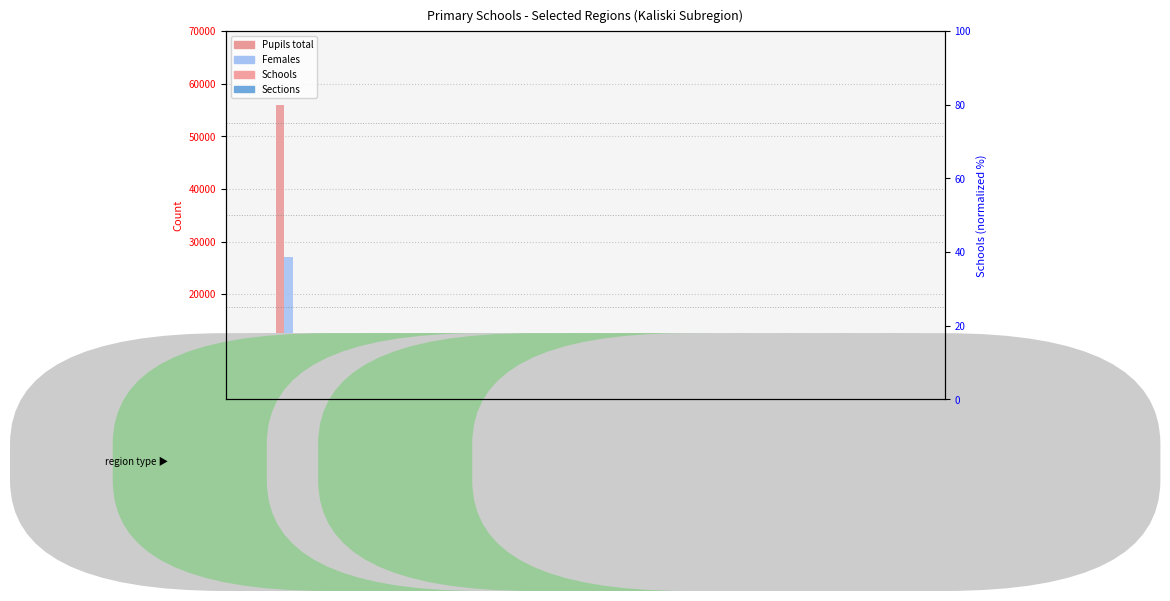

Rank the categories by Pupils total value from highest to lowest.

KALISKI, POWIAT KALISKI, POWIAT JAROCIŃSKI, Jarocin, Opatówek, Żerków, Blizanów, Jaraczewo, Godziesze Wielkie, Kotlin, Stawiszyn, Brzeziny, Koźminek, Ceków-Kolonia